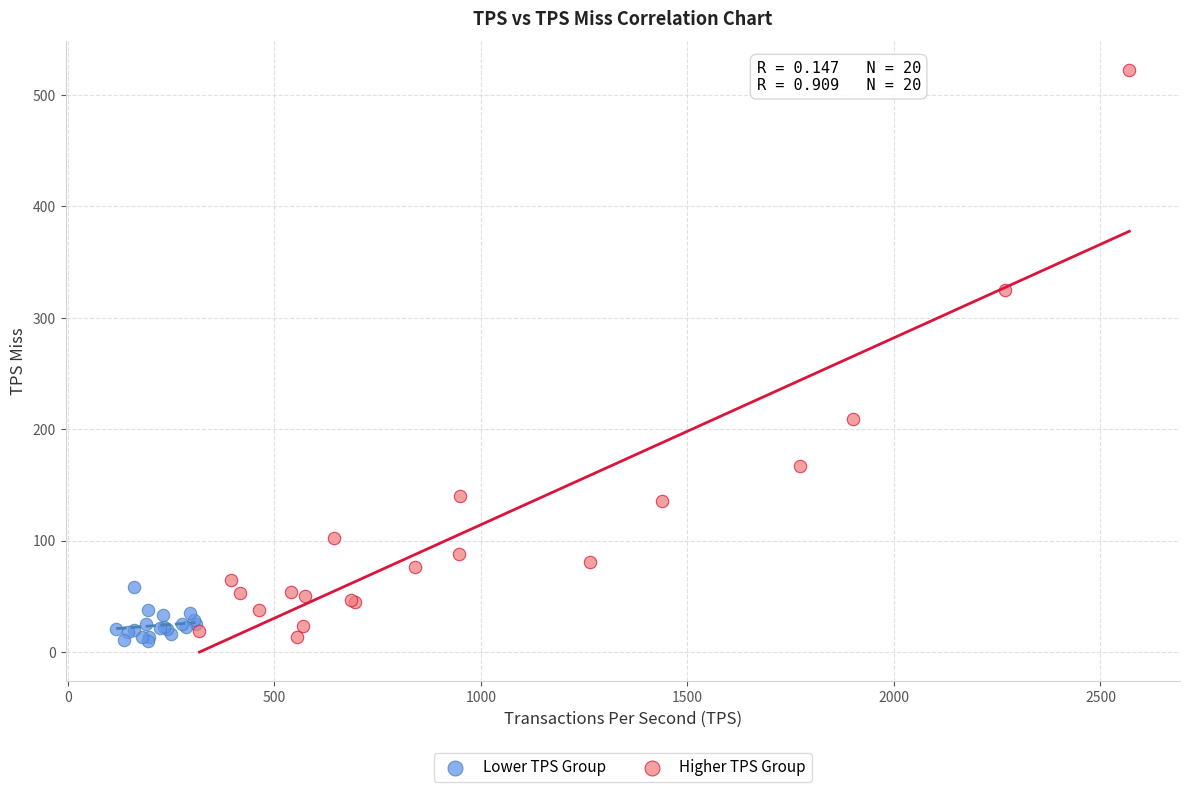

Which series reaches the maximum Y coordinate?

Higher TPS Group